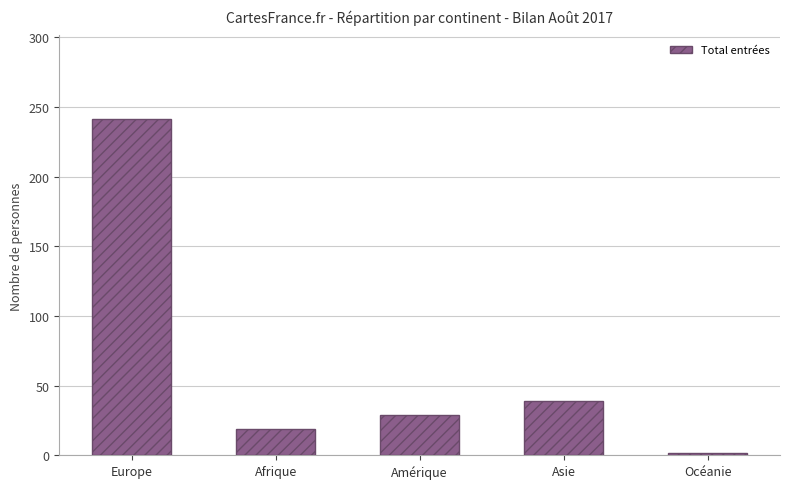

What is the sum of all values?

330